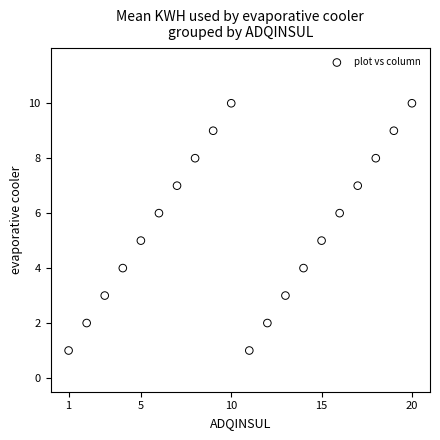

What is the range of X values (max minus min)?

19